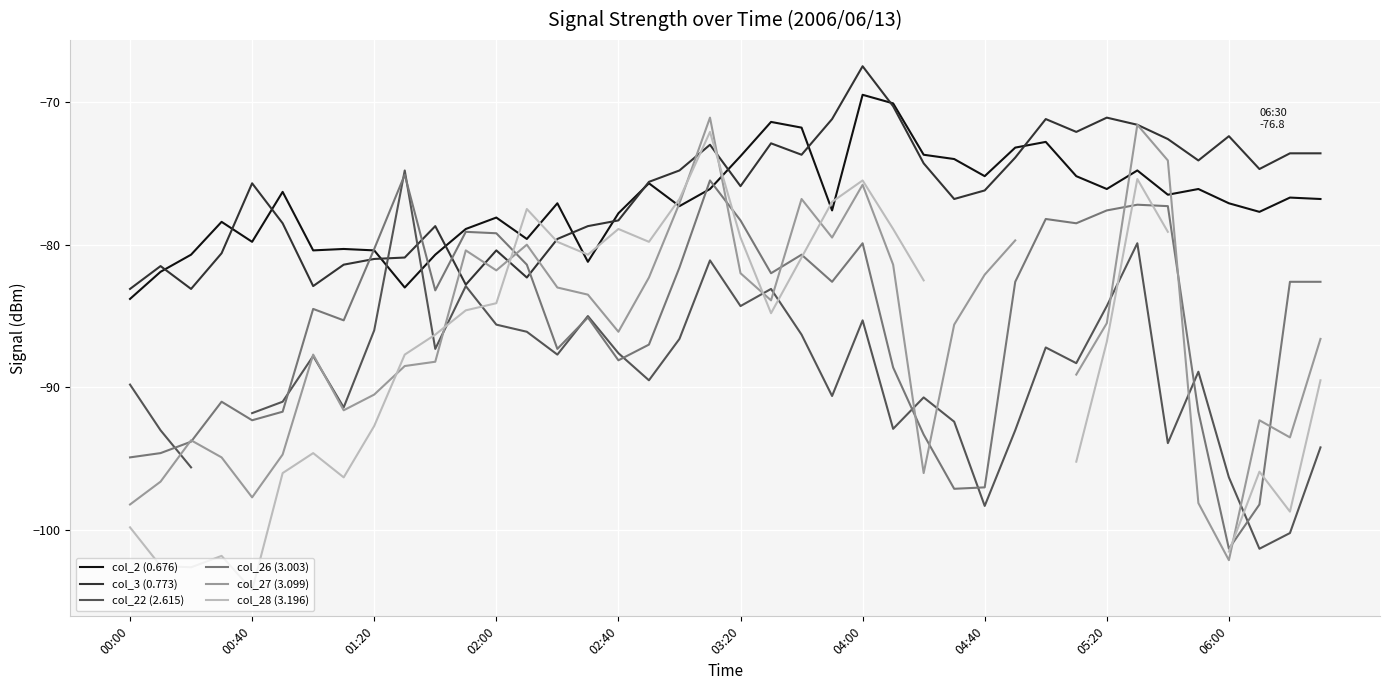

Read the col_22 (2.615) value at 21.

-83.1